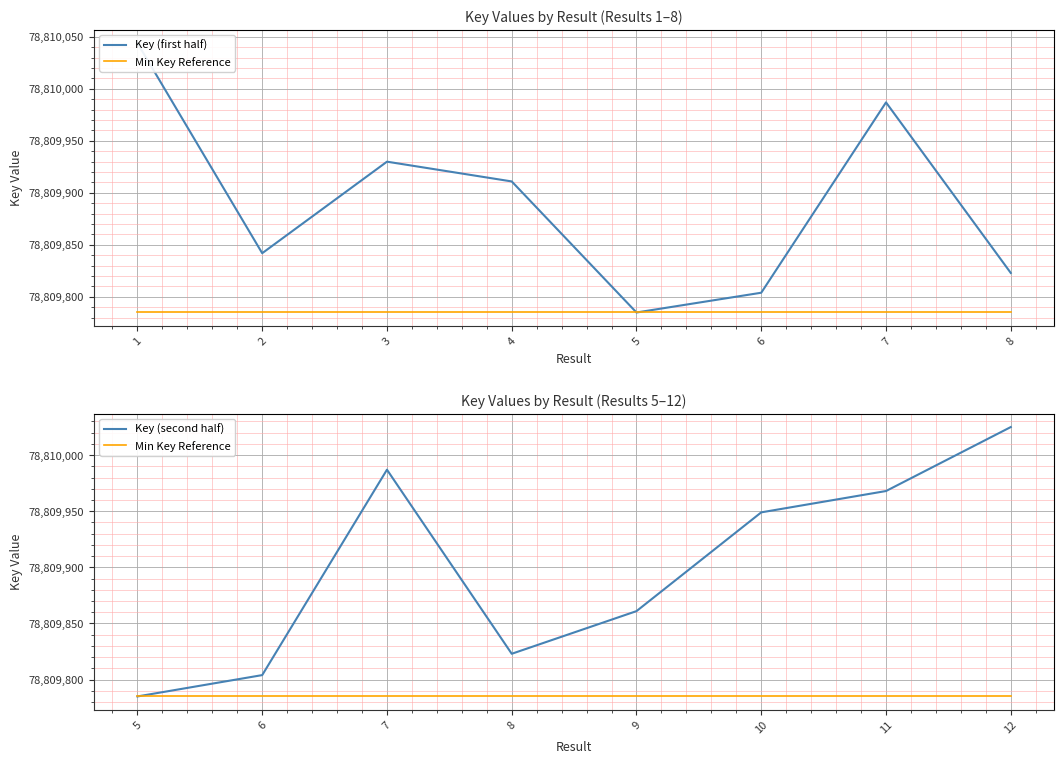

Reading left to right, transcribe all the data shown in this chart.

Key (first half): 78810044	78809842	78809930	78809911	78809785	78809804	78809987	78809823
Min Key Reference: 78809785	78809785	78809785	78809785	78809785	78809785	78809785	78809785
Key (second half): 78809785	78809804	78809987	78809823	78809861	78809949	78809968	78810025